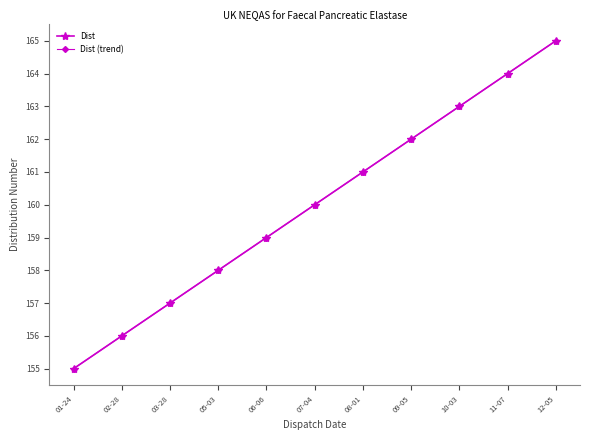

What is the sum of all Dist (trend) values?

1760